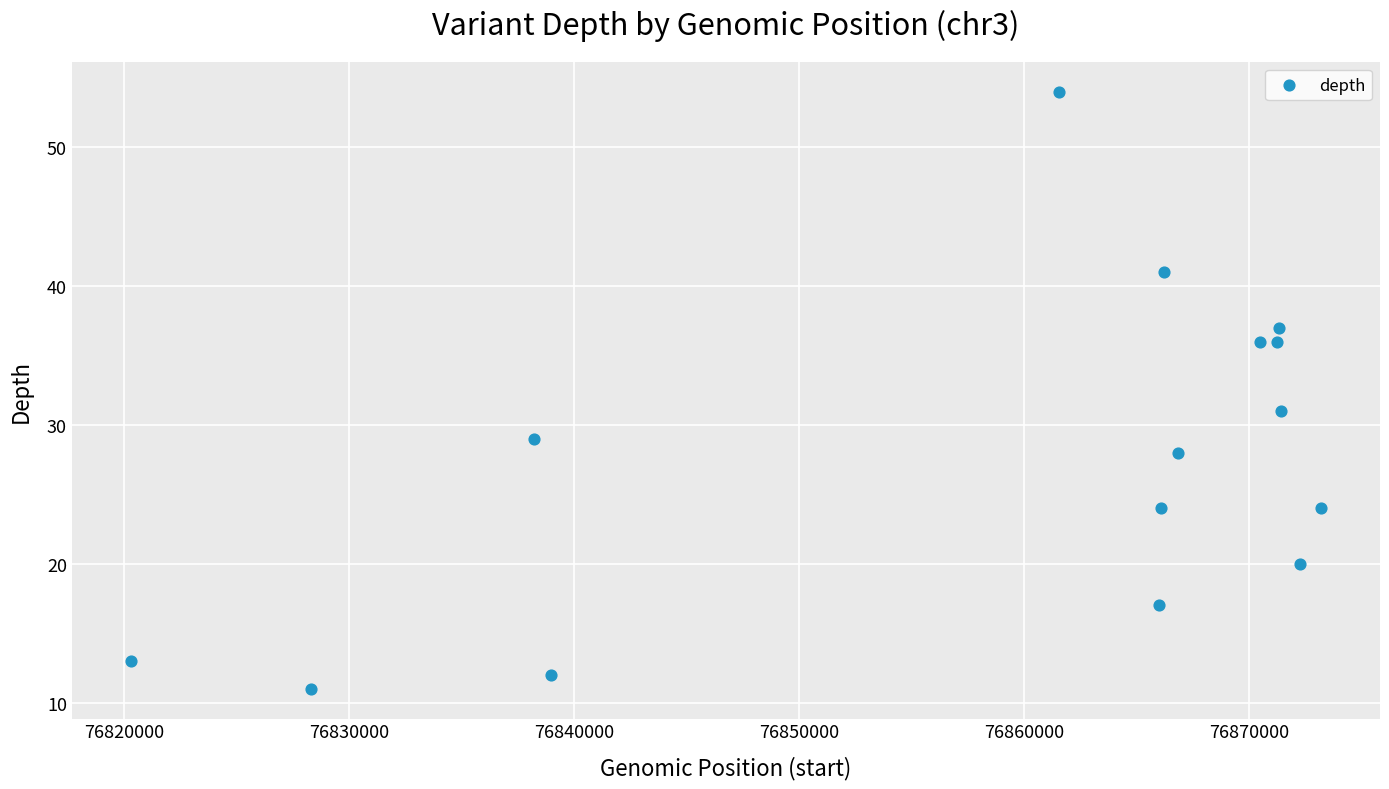

What is the range of Y values (max minus min)?

43